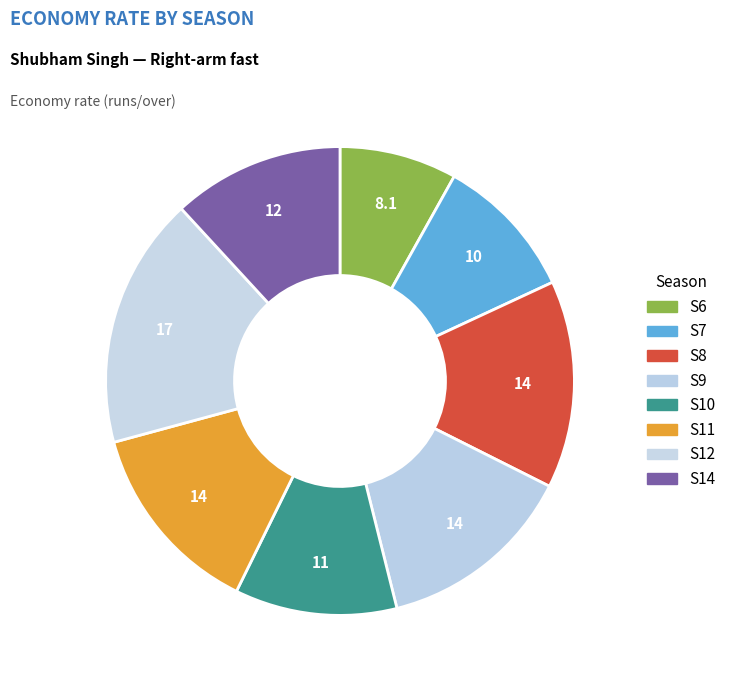

How many slices are in this pie chart?

8